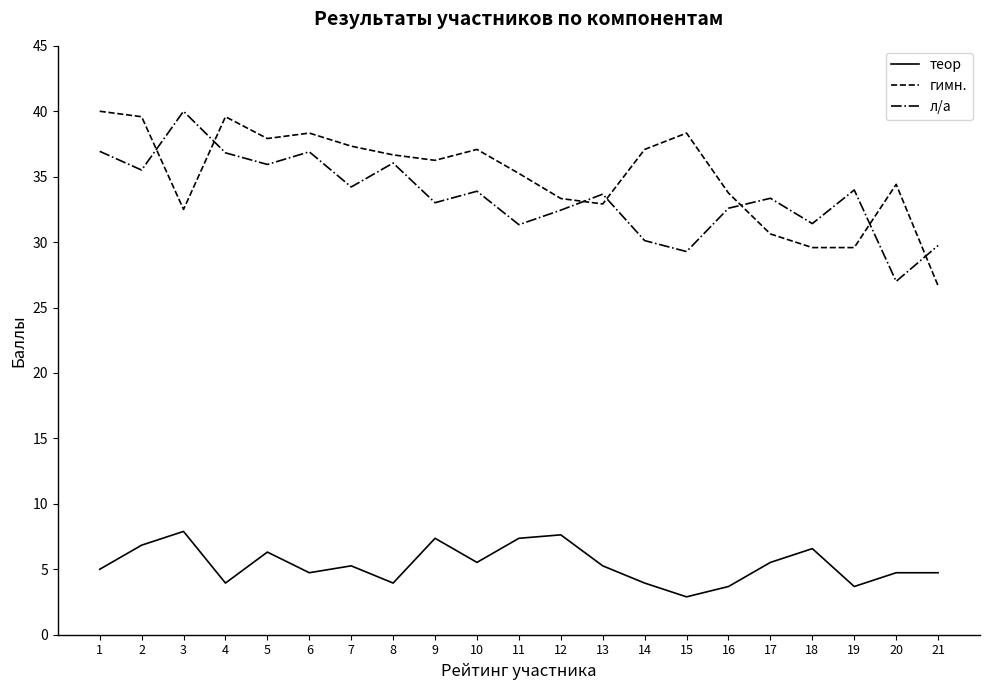

True or false: теор has more than 1 points higher than both neighbors.

True